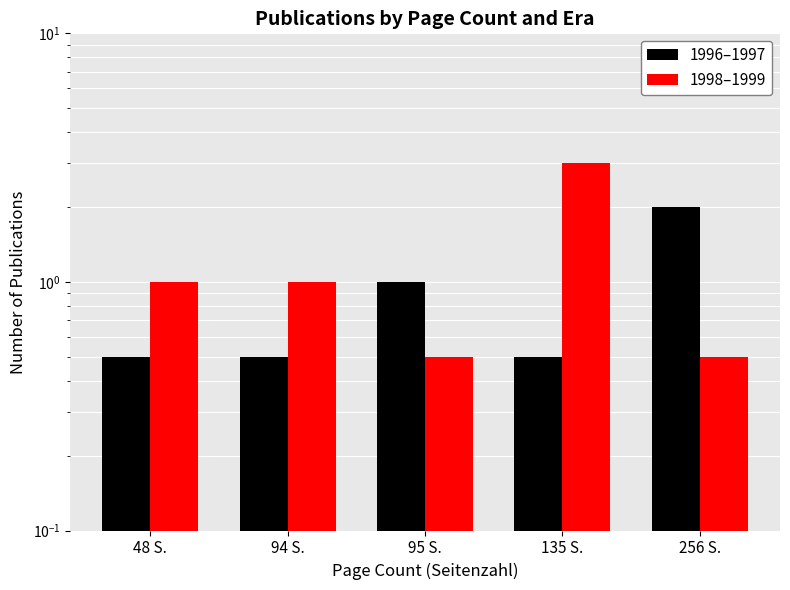

Reading left to right, extract all data points from this chart.

1996–1997: 48 S.=0.5	94 S.=0.5	95 S.=1.0	135 S.=0.5	256 S.=2.0
1998–1999: 48 S.=1.0	94 S.=1.0	95 S.=0.5	135 S.=3.0	256 S.=0.5